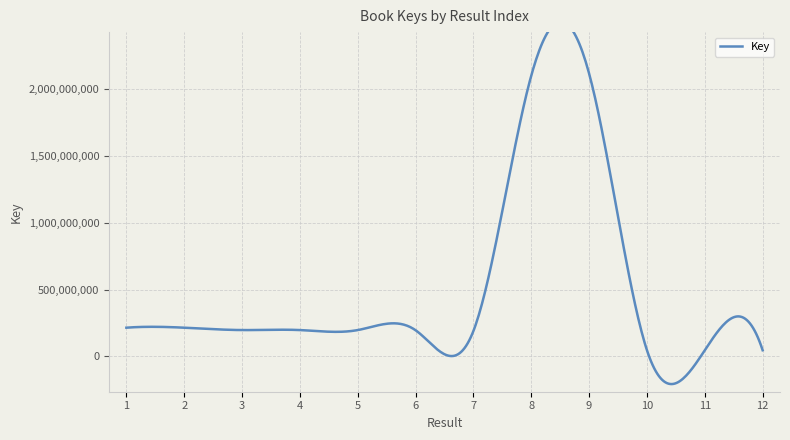

Approximately how many times larger is the value at 12 compared to 3?

0.2